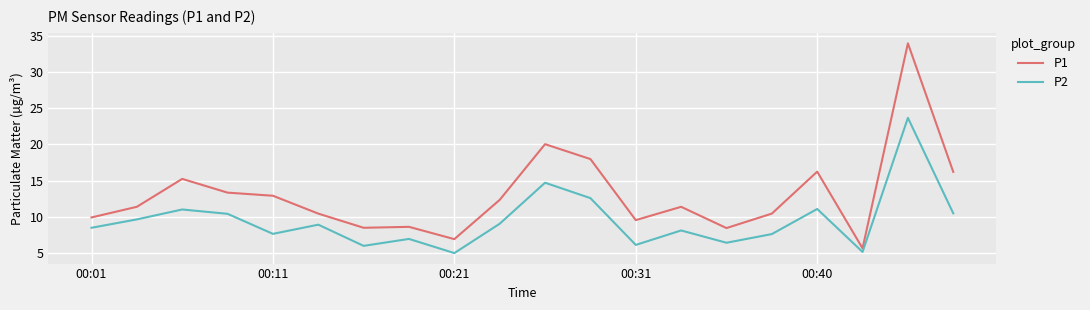

What is the difference between the maximum and minimum values in the P2 series?

18.7